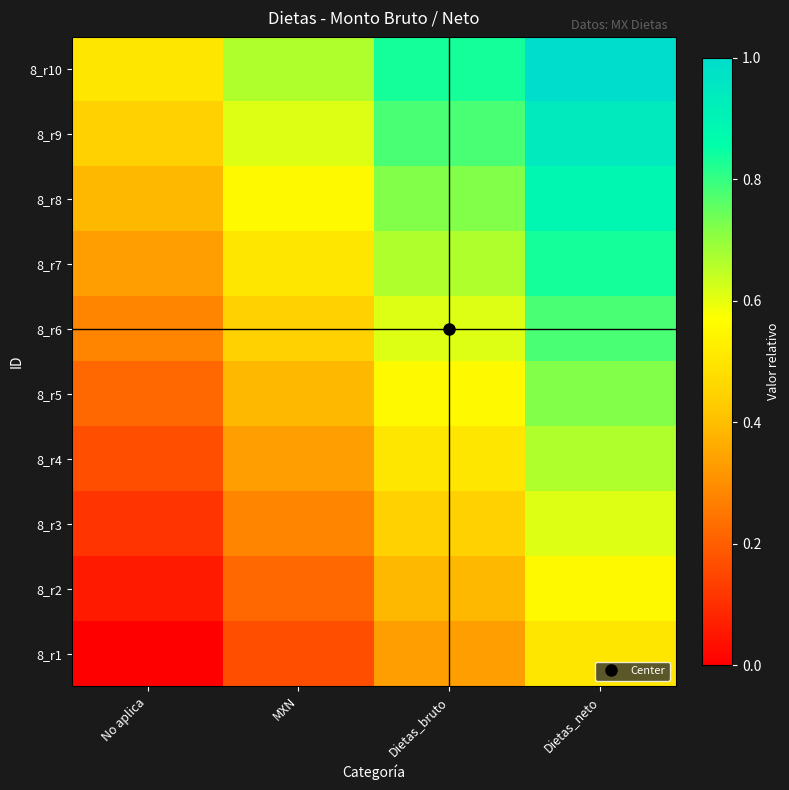

Reading left to right, what are all the values shown in this chart?

8_r1: No aplica=0.0	MXN=0.2	Dietas_bruto=0.3	Dietas_neto=0.5
8_r2: No aplica=0.1	MXN=0.2	Dietas_bruto=0.4	Dietas_neto=0.6
8_r3: No aplica=0.1	MXN=0.3	Dietas_bruto=0.4	Dietas_neto=0.6
8_r4: No aplica=0.2	MXN=0.3	Dietas_bruto=0.5	Dietas_neto=0.7
8_r5: No aplica=0.2	MXN=0.4	Dietas_bruto=0.6	Dietas_neto=0.7
8_r6: No aplica=0.3	MXN=0.4	Dietas_bruto=0.6	Dietas_neto=0.8
8_r7: No aplica=0.3	MXN=0.5	Dietas_bruto=0.7	Dietas_neto=0.8
8_r8: No aplica=0.4	MXN=0.6	Dietas_bruto=0.7	Dietas_neto=0.9
8_r9: No aplica=0.4	MXN=0.6	Dietas_bruto=0.8	Dietas_neto=0.9
8_r10: No aplica=0.5	MXN=0.7	Dietas_bruto=0.8	Dietas_neto=1.0